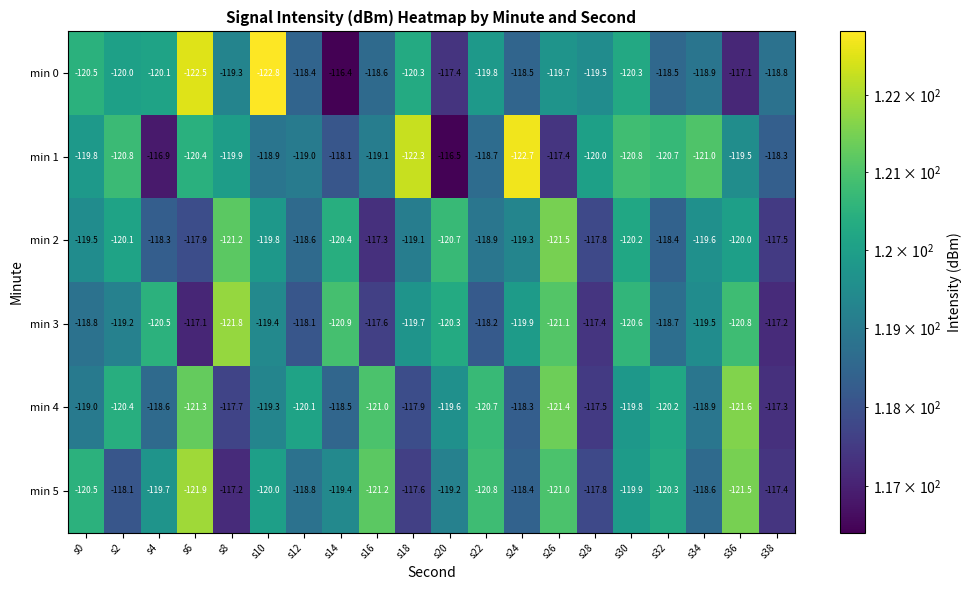

What is the difference between the maximum and minimum values in the min 4 series?

4.3